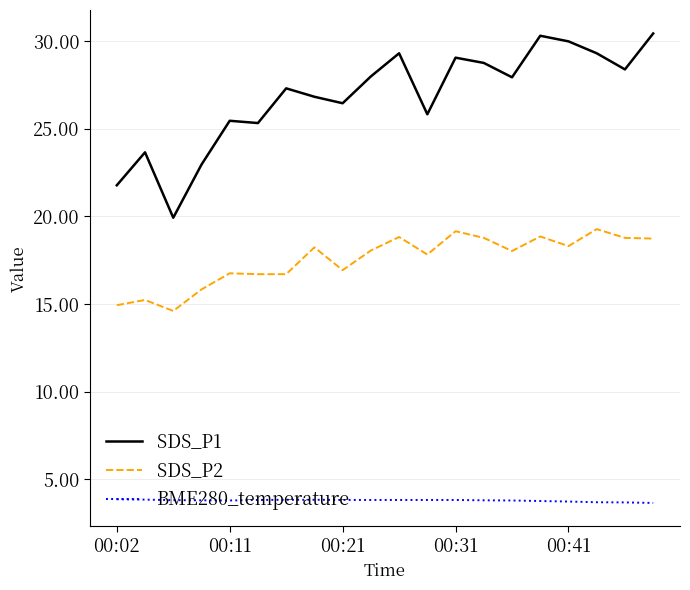

What is the highest value of the SDS_P1 series?

30.4